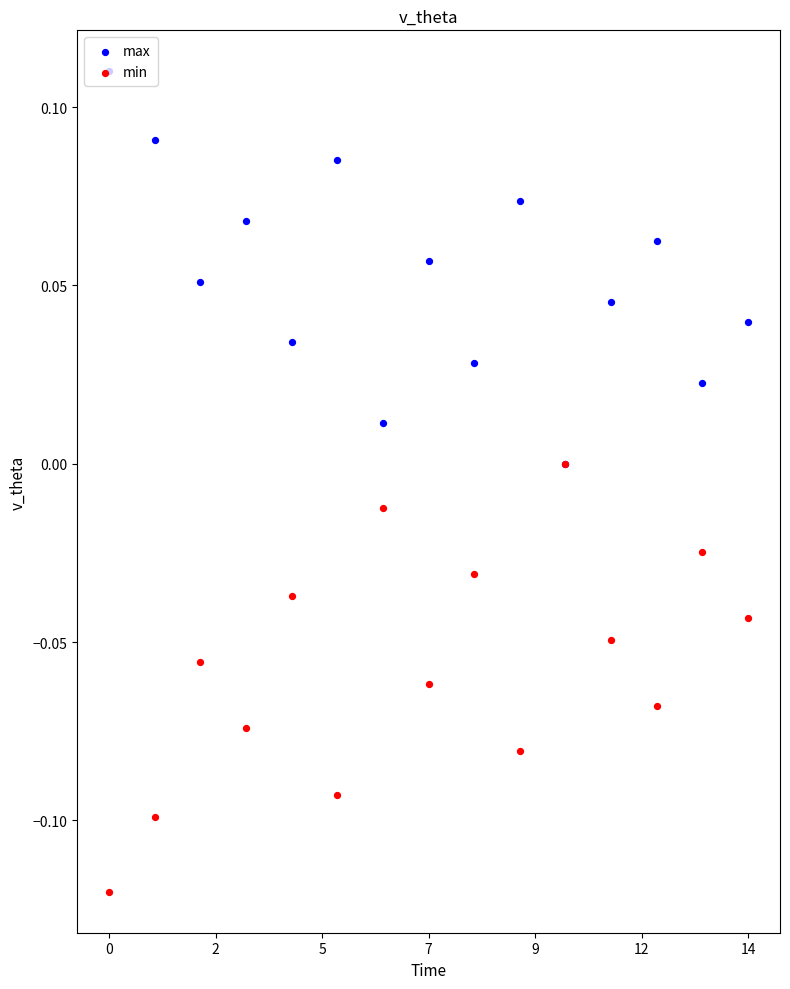

Is the value of max at 10 greater than the value of min at 10?

No